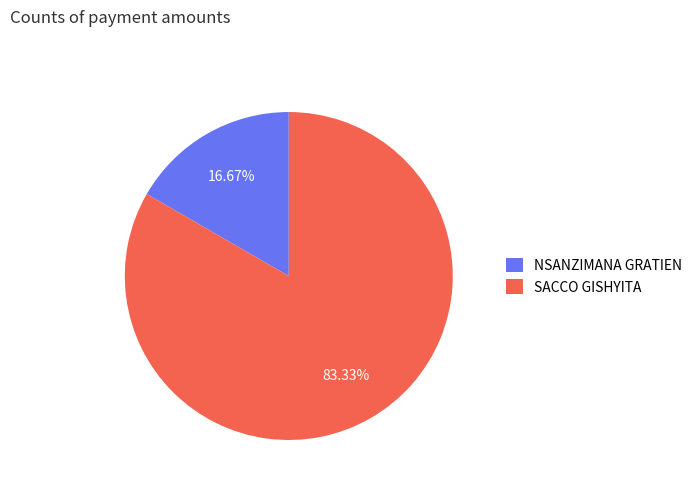

Count the number of slices in the pie.

2